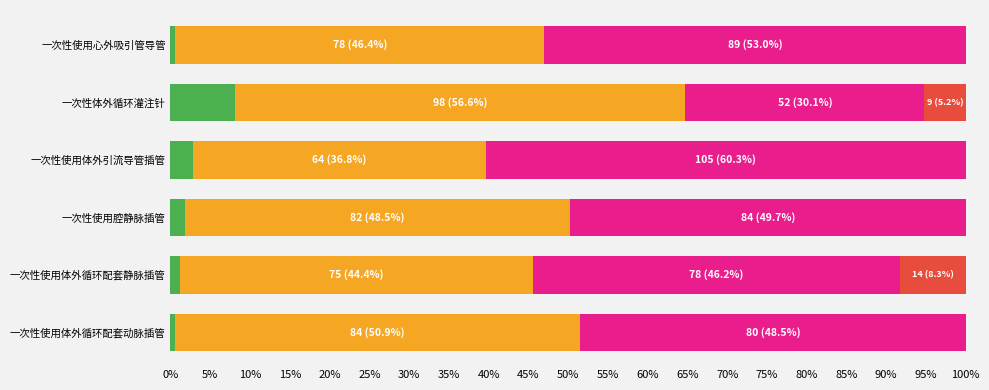

What is the total value across all series at 一次性使用体外引流导管插管?

100.0